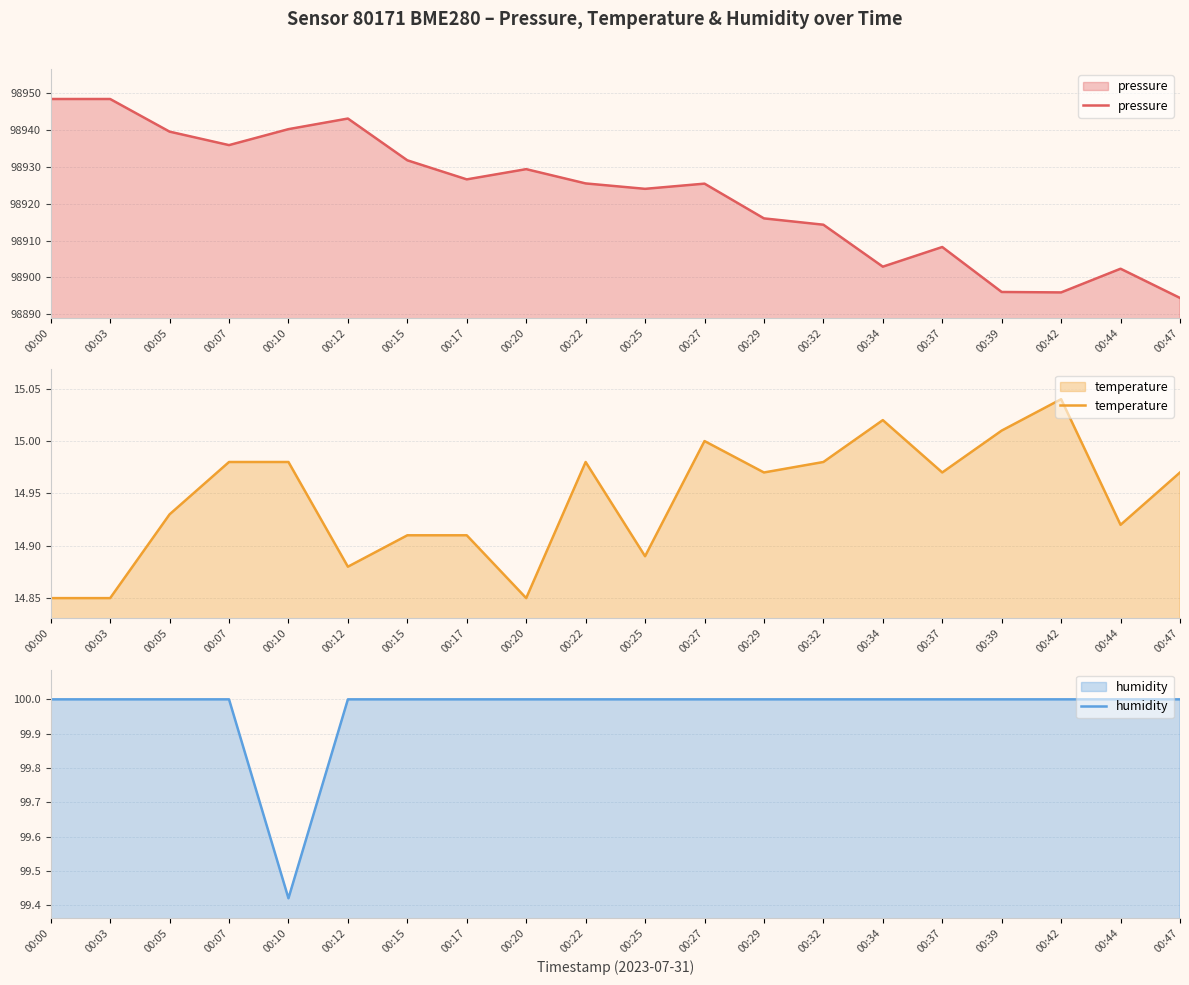

What is the value of the humidity point at the 10th from the left?

100.0